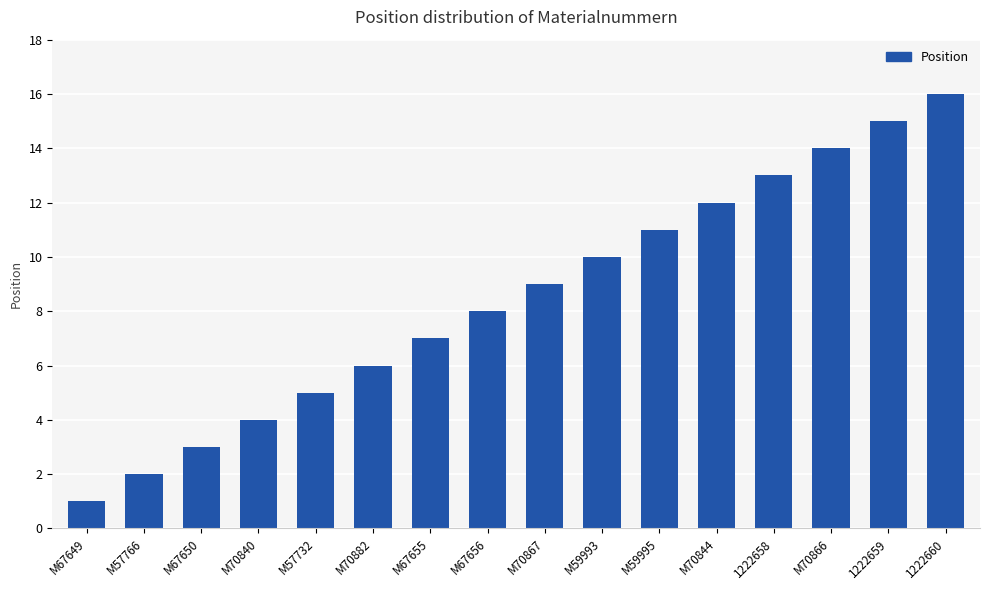

The value at M70840 is 2. True or false?

False